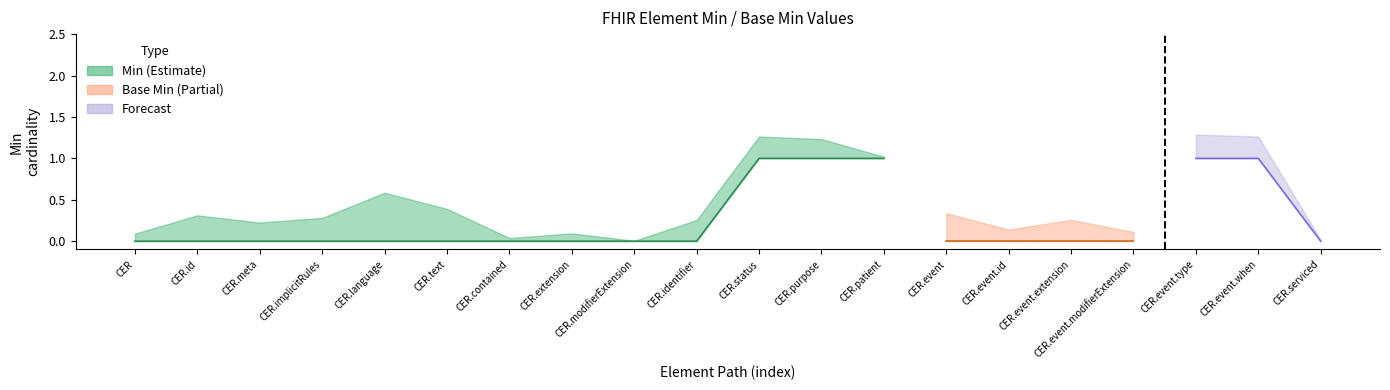

Which series has the widest spread of values?

Min